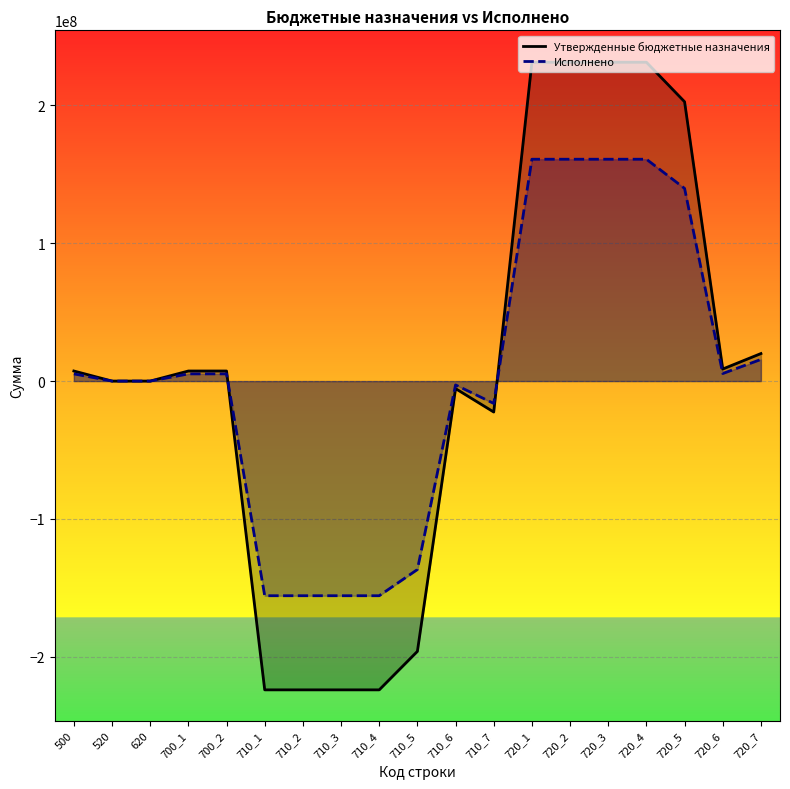

How many times do Утвержденные бюджетные назначения and Исполнено cross each other?

2